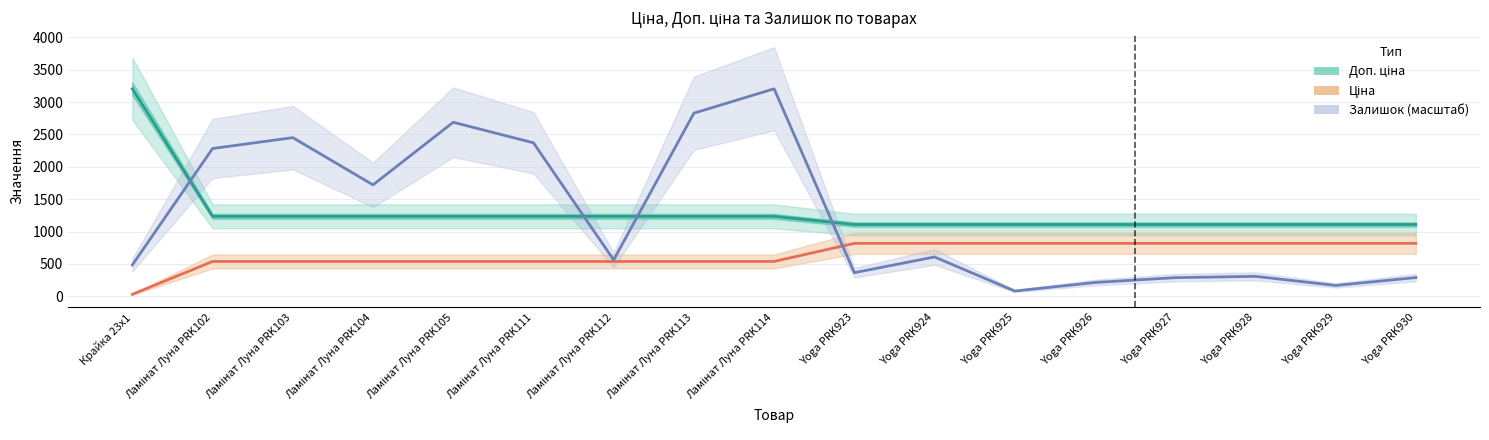

What is the sum of the Доп. ціна values at Yoga PRK925 and Yoga PRK928?

2218.3